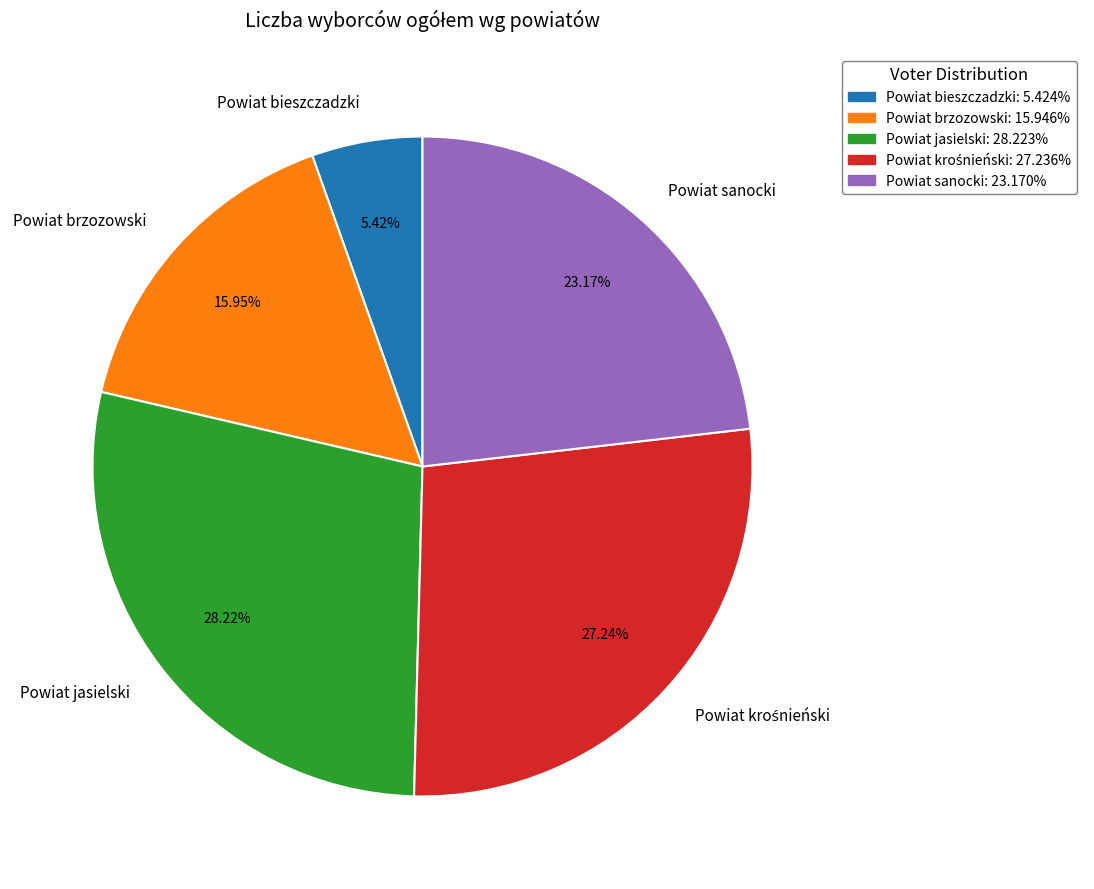

To the nearest percent, what percentage of the pie is Powiat bieszczadzki?

5%